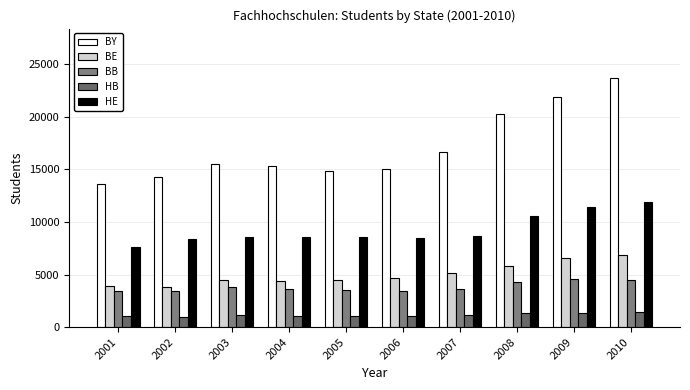

Rank the series at 2002 from lowest to highest value.

HB, BB, BE, HE, BY